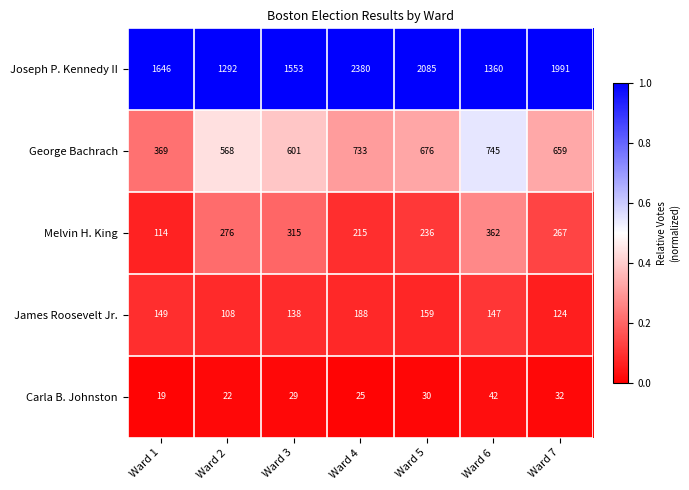

What is the difference between the maximum and minimum values in the George Bachrach series?

376